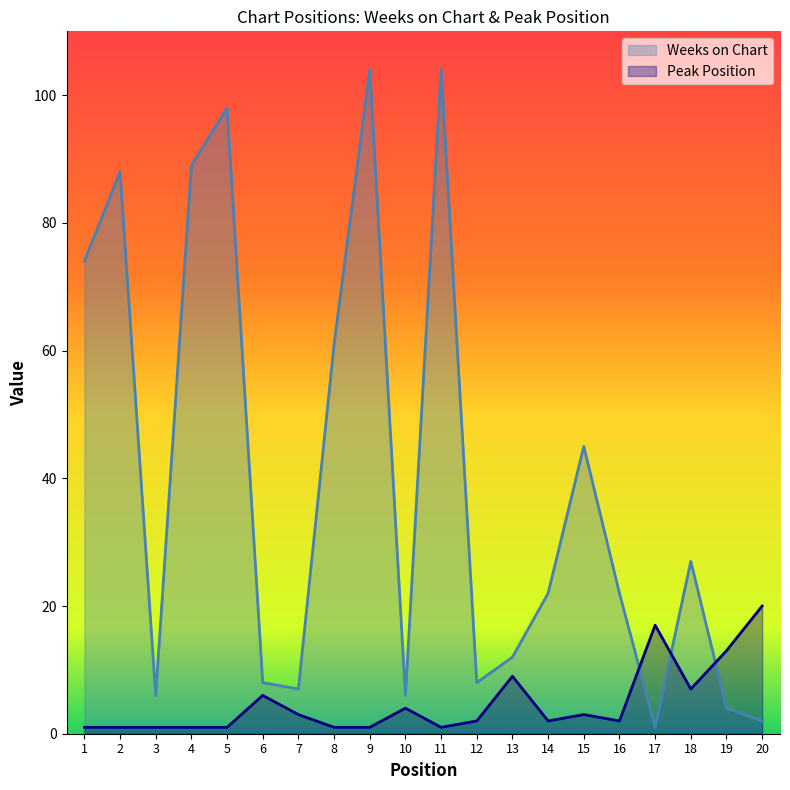

Where is the first local minimum for Weeks on Chart?

3